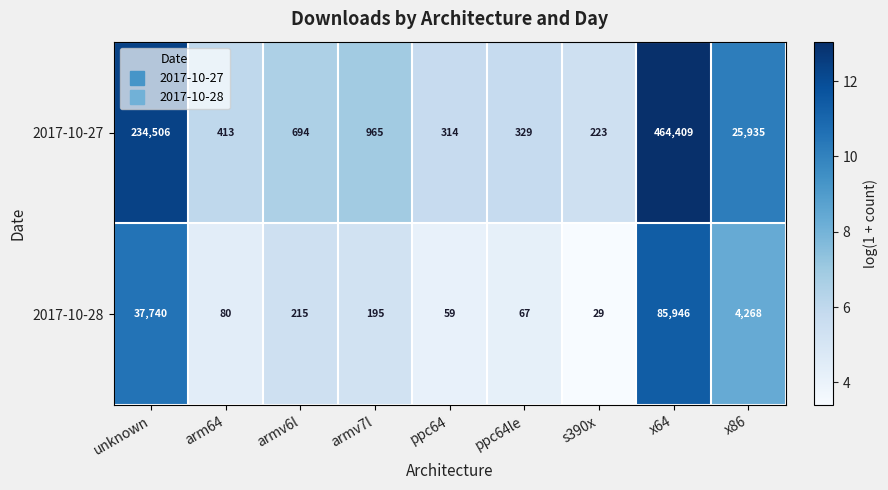

Is the value of 2017-10-27 at armv7l greater than the value of 2017-10-28 at x86?

No